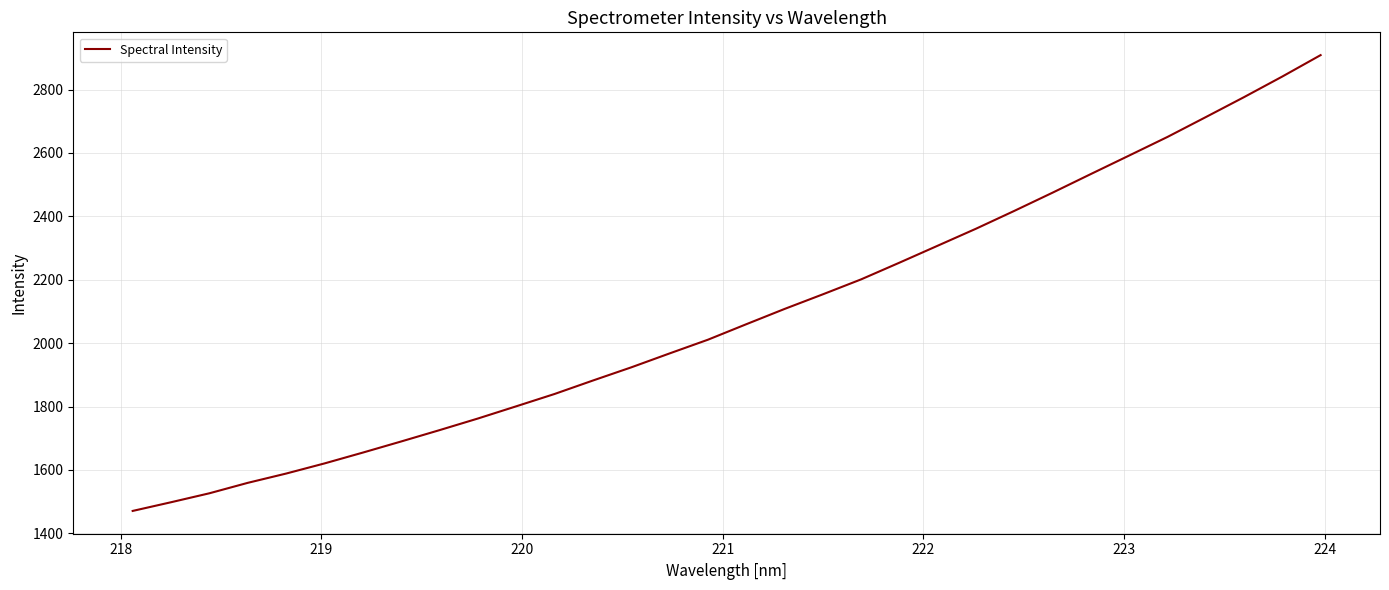

What is the greatest value displayed?

2908.6